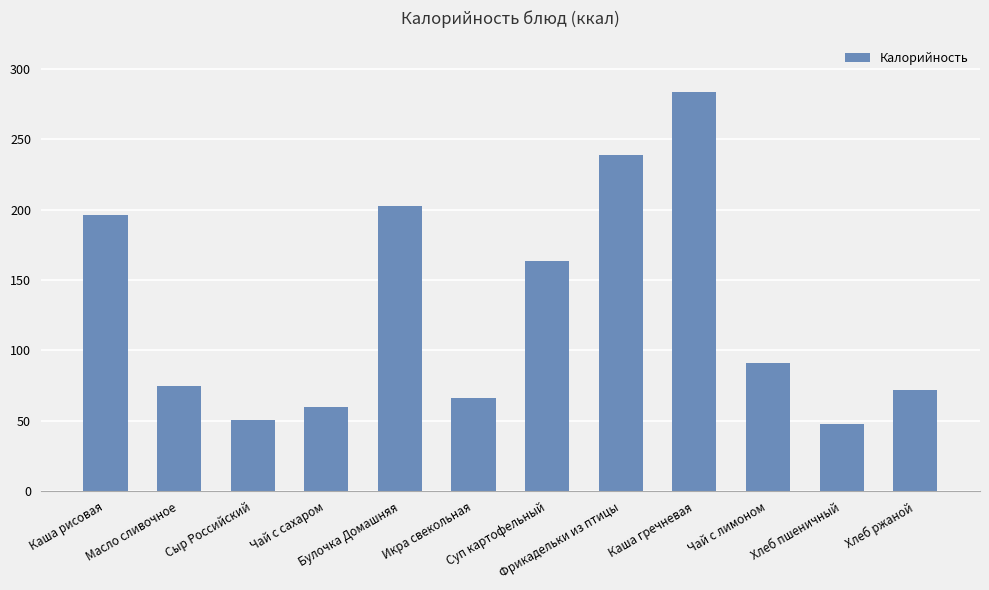

What position from the right is Сыр Российский?

10